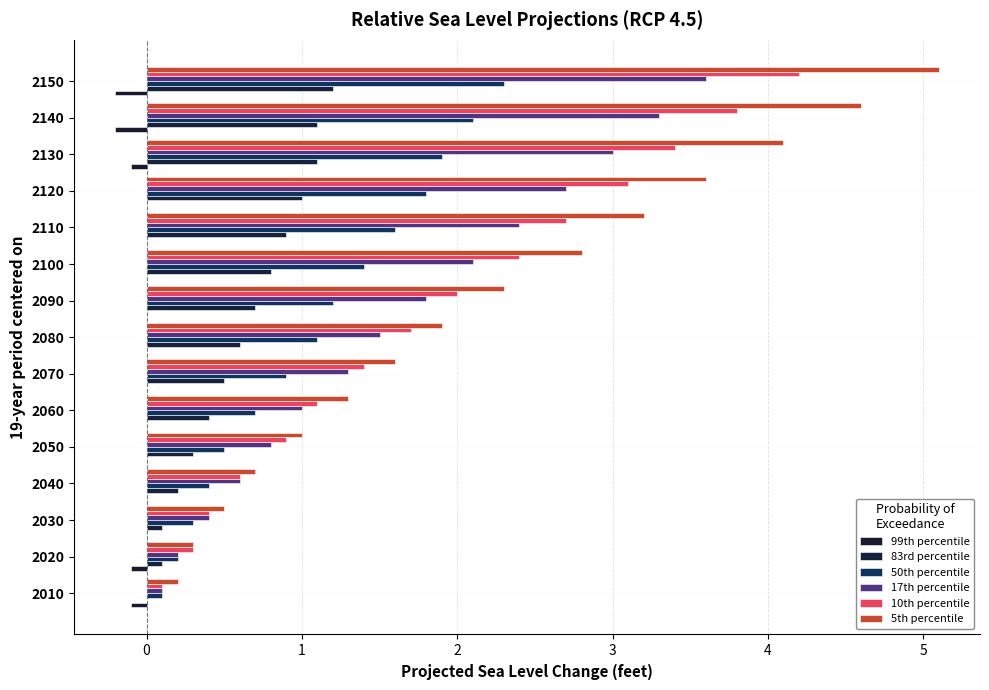

What is the difference between the maximum and second lowest values in the 83rd percentile series?

1.1